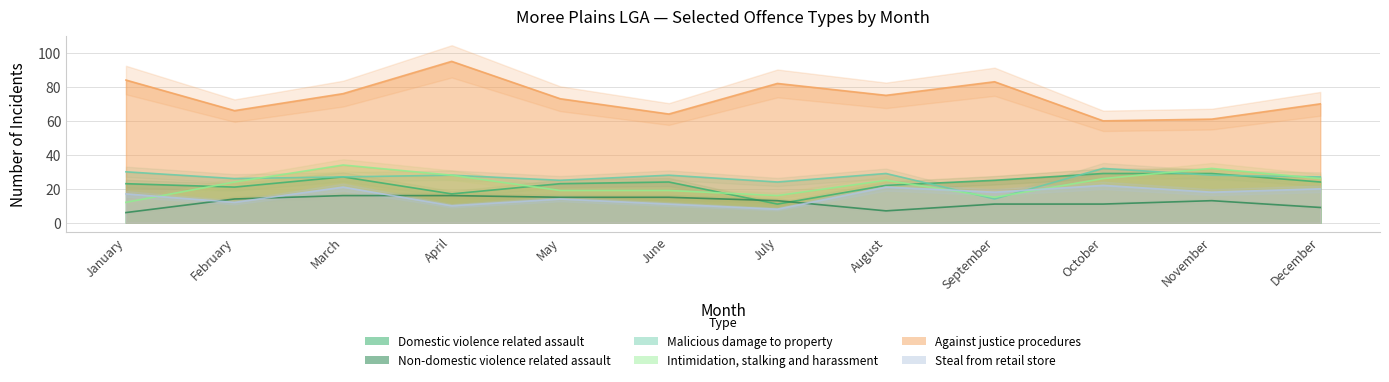

Reading right to left, extract all data points from this chart.

Domestic violence related assault: December=24	November=29	October=29	September=25	August=22	July=11	June=24	May=23	April=17	March=27	February=21	January=23
Non-domestic violence related assault: December=9	November=13	October=11	September=11	August=7	July=13	June=15	May=15	April=16	March=16	February=14	January=6
Malicious damage to property: December=27	November=28	October=32	September=14	August=29	July=24	June=28	May=25	April=28	March=27	February=26	January=30
Intimidation, stalking and harassment: December=26	November=32	October=26	September=15	August=25	July=16	June=19	May=19	April=28	March=34	February=24	January=12
Against justice procedures: December=70	November=61	October=60	September=83	August=75	July=82	June=64	May=73	April=95	March=76	February=66	January=84
Steal from retail store: December=20	November=18	October=22	September=18	August=21	July=8	June=11	May=14	April=10	March=21	February=12	January=17